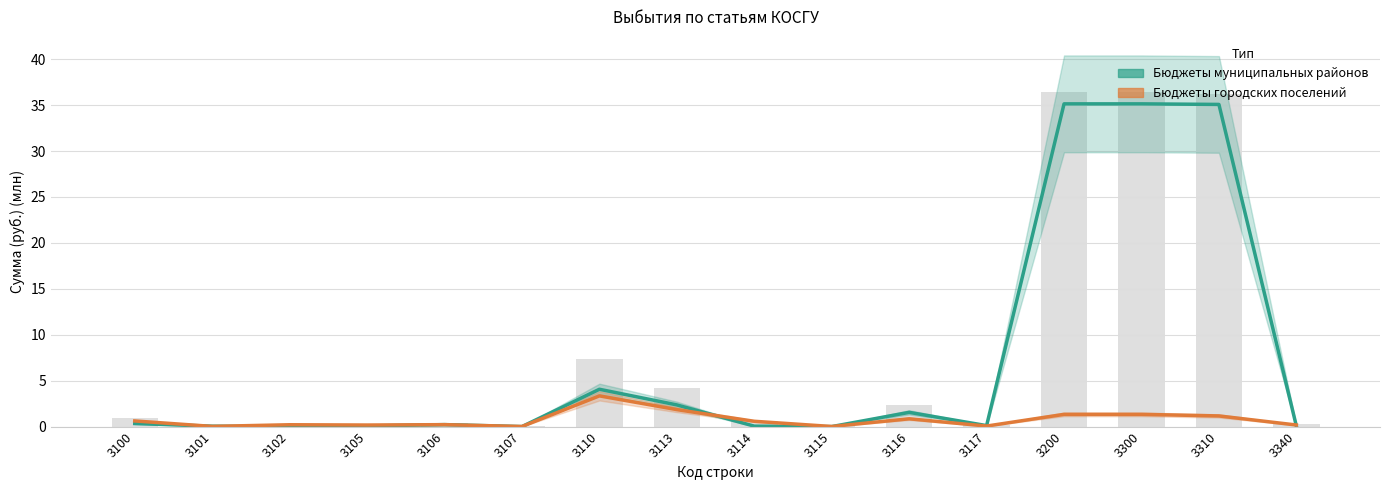

List the labels in order of Бюджеты городских поселений value, smallest first.

3107, 3115, 3101, 3117, 3105, 3340, 3102, 3106, 3114, 3100, 3116, 3310, 3200, 3300, 3113, 3110